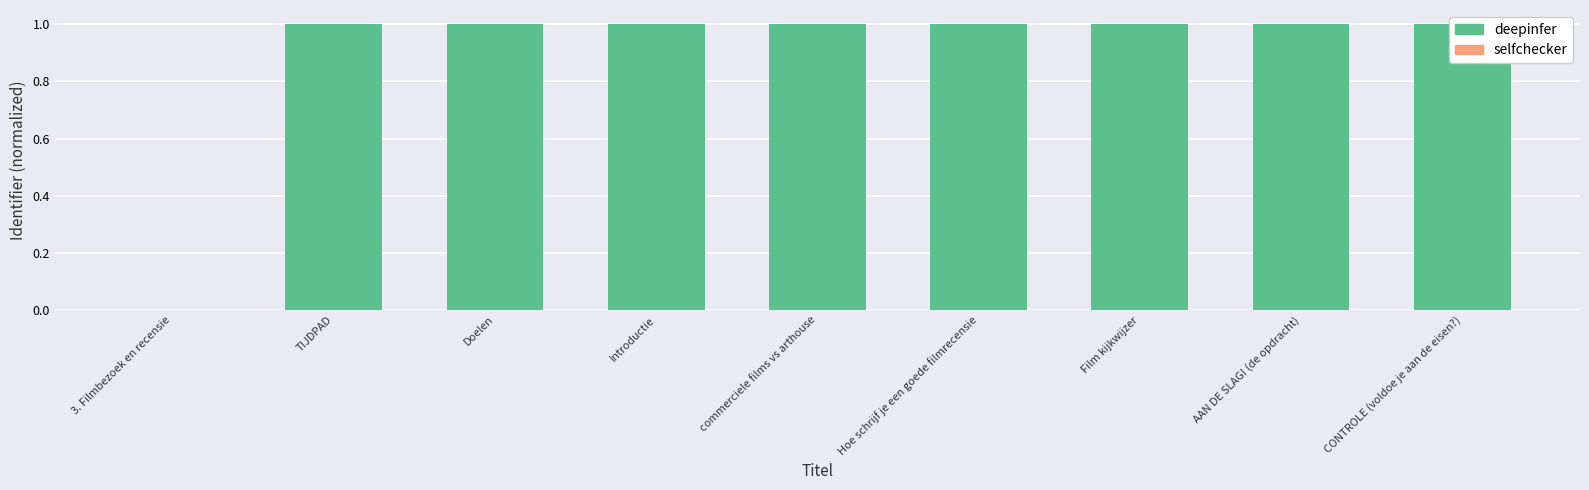

Rank the categories by value from highest to lowest.

CONTROLE (voldoe je aan de eisen?), AAN DE SLAG! (de opdracht), Film kijkwijzer, Hoe schrijf je een goede filmrecensie, commerciele films vs arthouse, Introductie, Doelen, TIJDPAD, 3. Filmbezoek en recensie